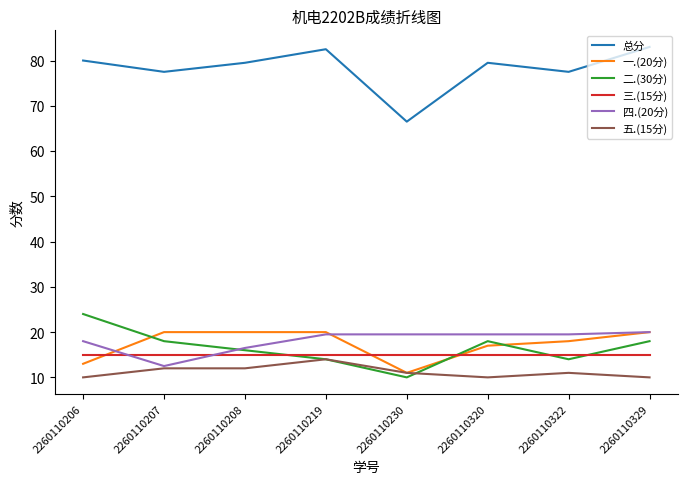

What is the sum of the 一.(20分) values at 2260110320 and 2260110207?

37.0